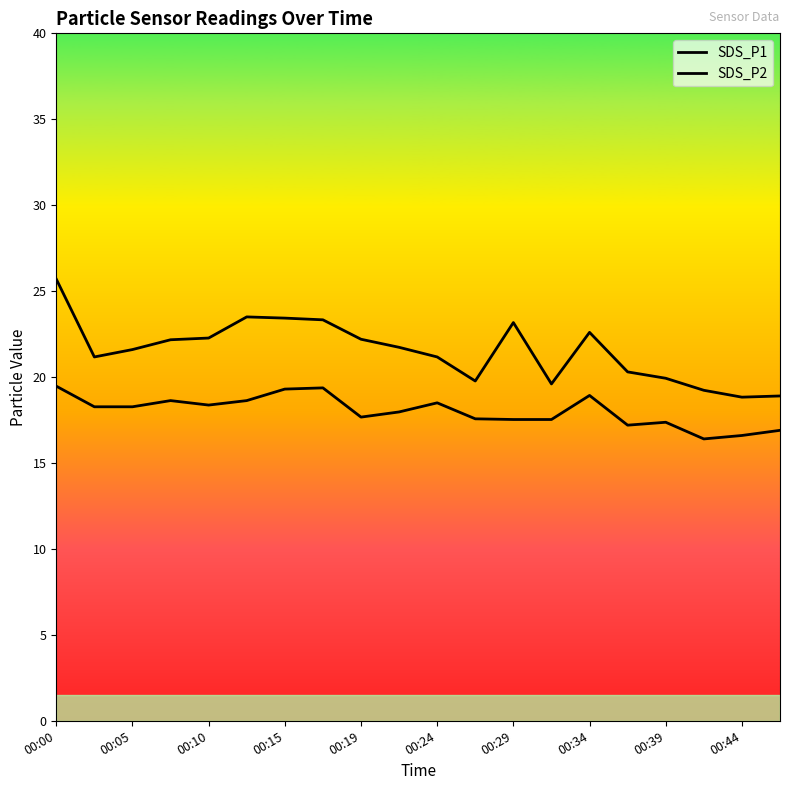

At which category does SDS_P1 reach its first local valley?

00:05